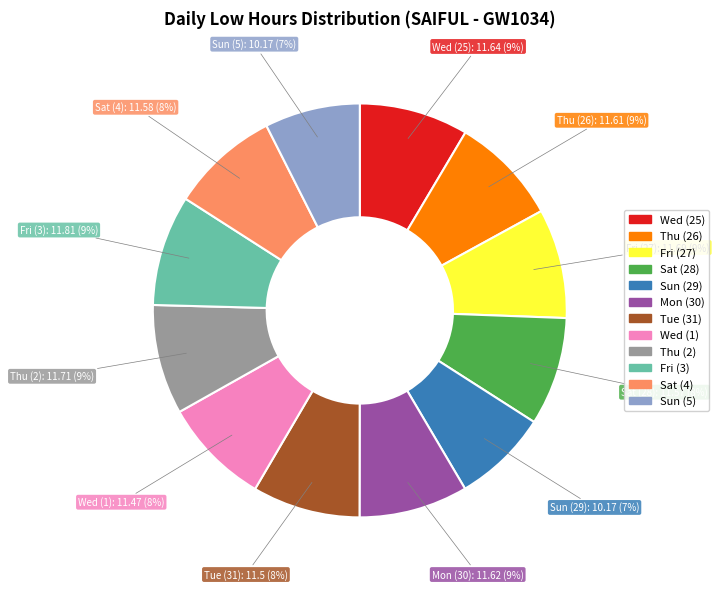

How many slices are in this pie chart?

12